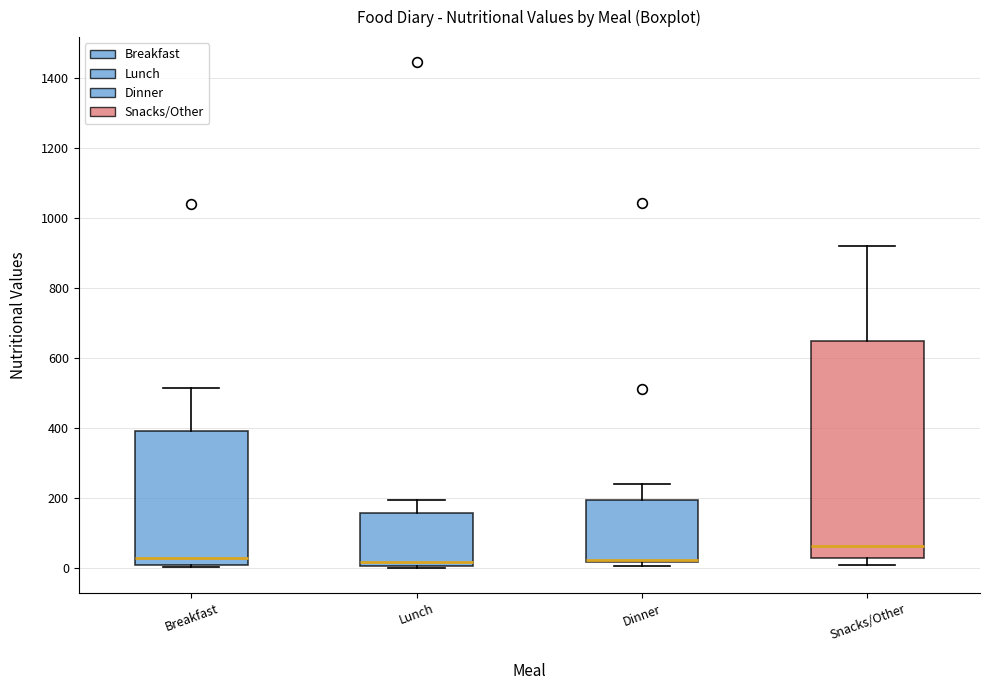

Where is the upper edge of the box for Breakfast on the y-axis? The values are not printed on the chart, so give them approximately, as read against the axis.

400